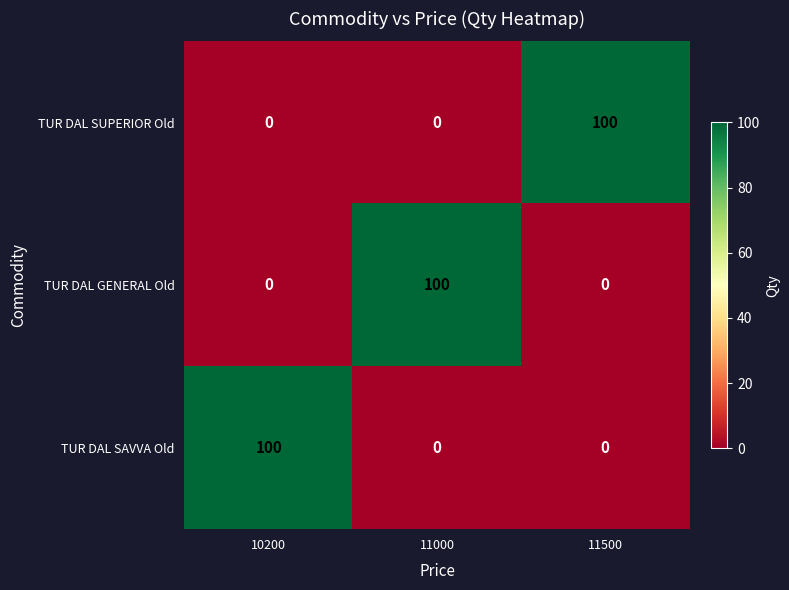

Reading left to right, list all the values displayed in this chart.

TUR DAL SUPERIOR Old: 0	0	100
TUR DAL GENERAL Old: 0	100	0
TUR DAL SAVVA Old: 100	0	0